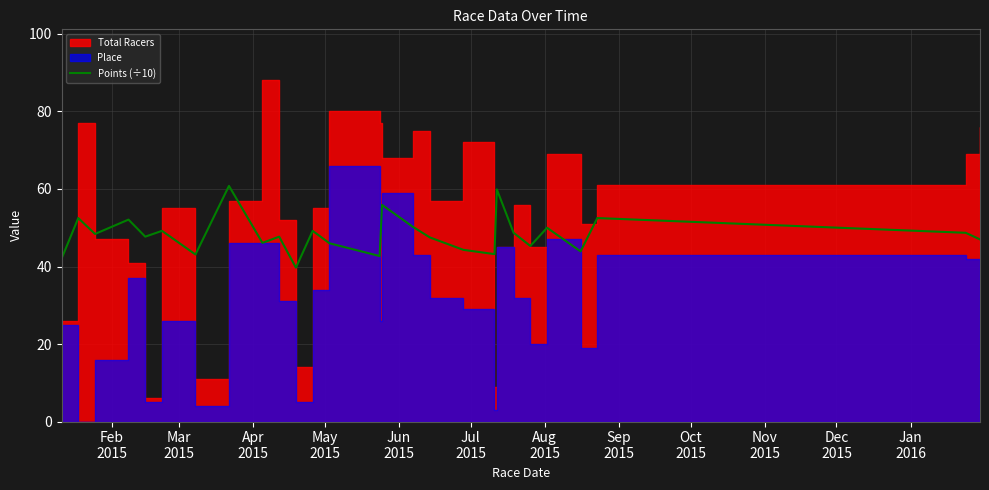

The chart shows a value of 26.0 at Dec
2015. True or false?

False